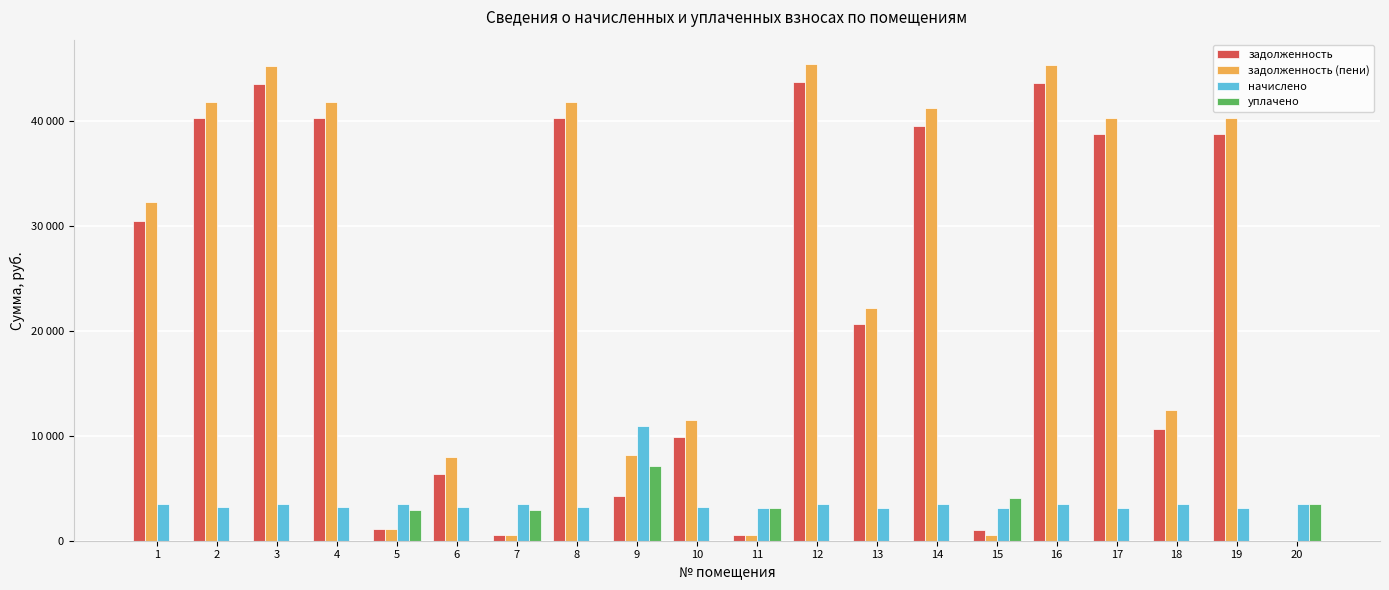

What are all the series names shown in the legend?

задолженность, задолженность (пени), начислено, уплачено